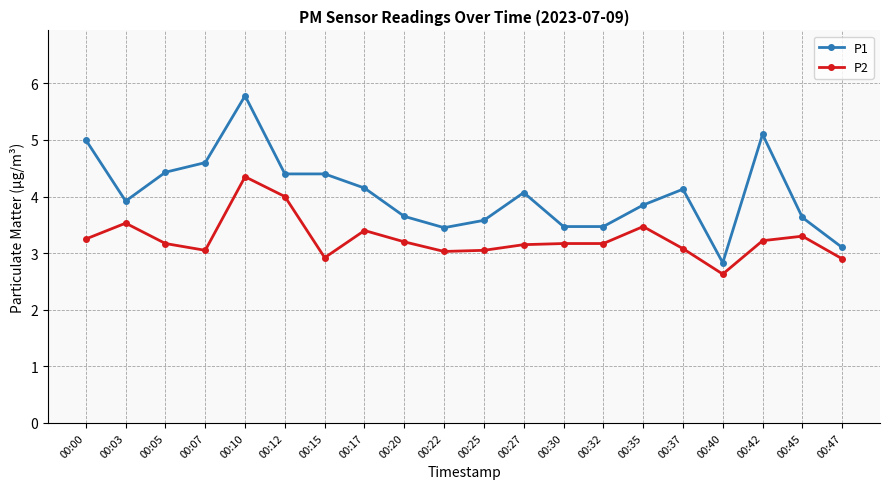

At which category is the sum across all series the highest?

00:10